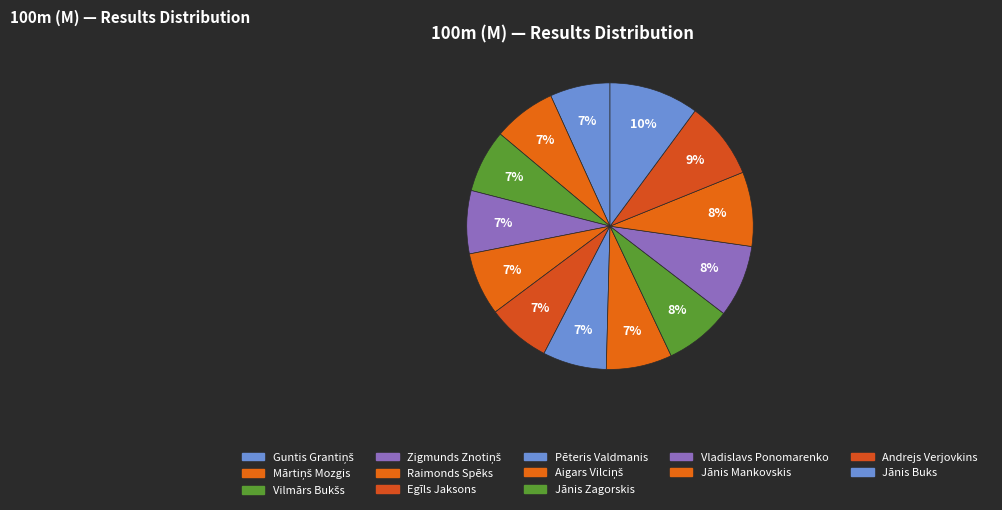

What is the ratio of the value at Zigmunds Znotiņš to the value at Vilmārs Bukšs?

1.0